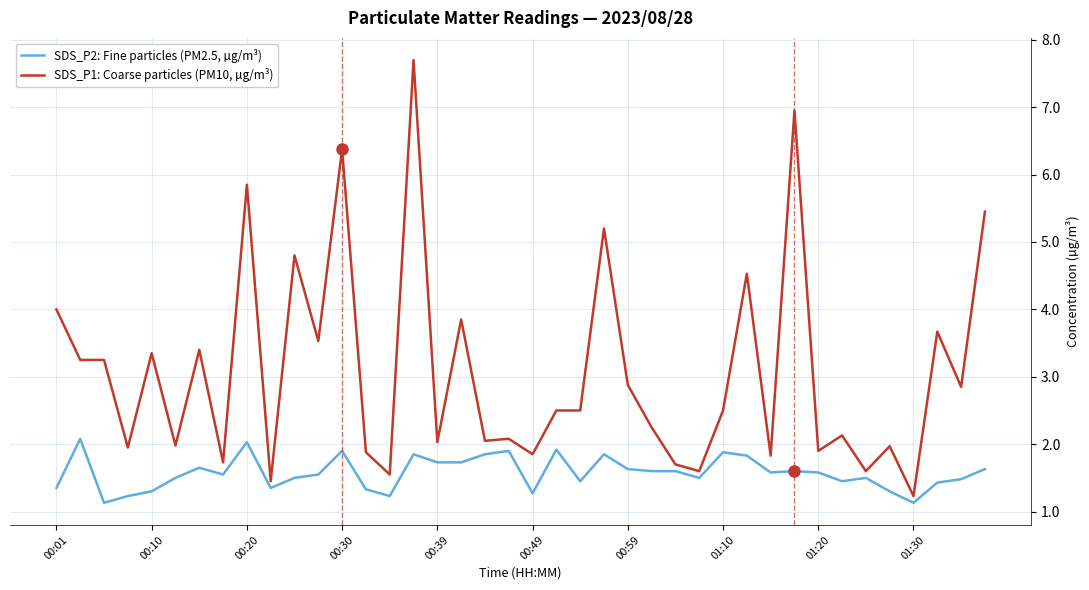

Which series has the largest total across all categories?

SDS_P1: Coarse particles (PM10, µg/m³)